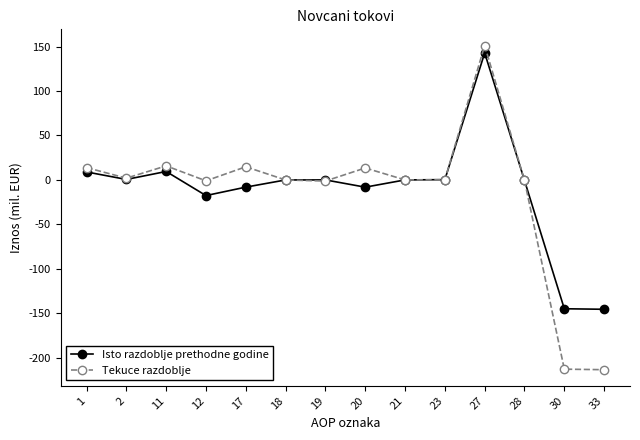

Count the number of categories in the chart.

14